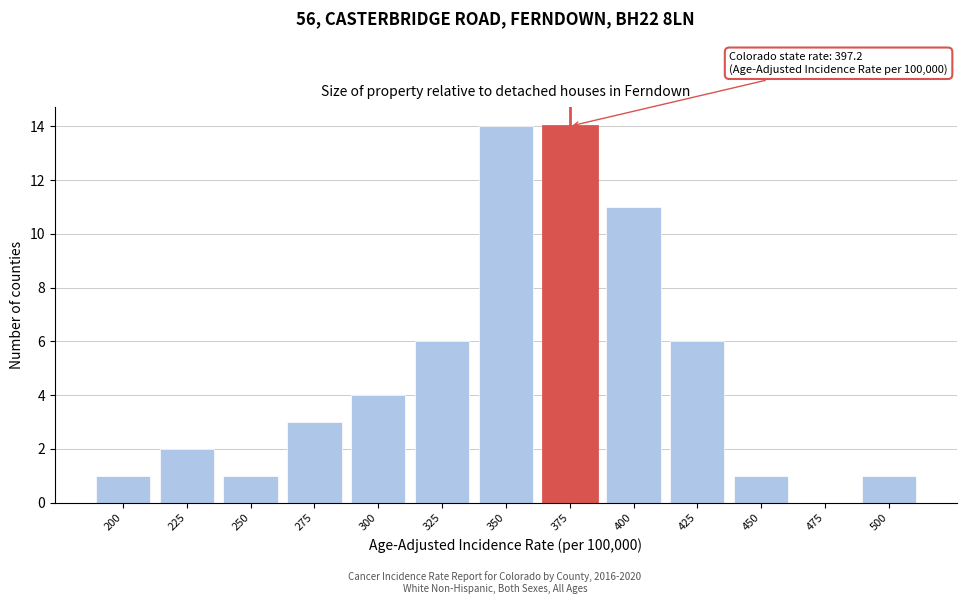

Reading right to left, list all the values displayed in this chart.

500=1	475=0	450=1	425=6	400=11	375=14	350=14	325=6	300=4	275=3	250=1	225=2	200=1